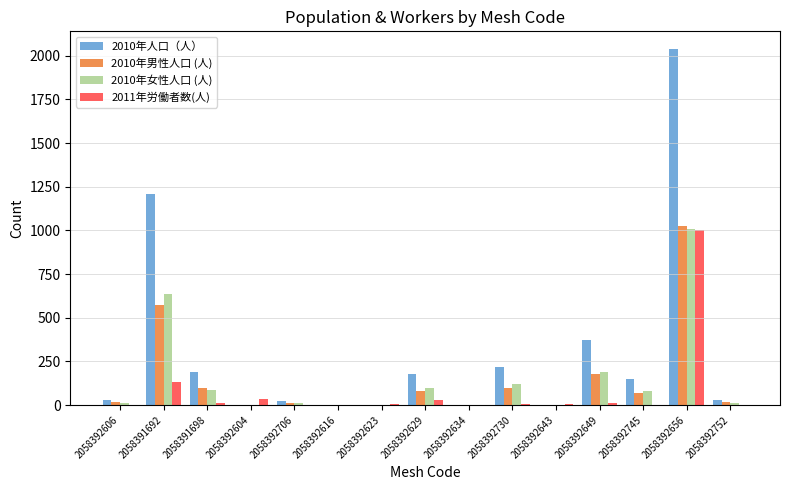

The 2011年労働者数(人) series shows 513 at 2058392752. True or false?

False